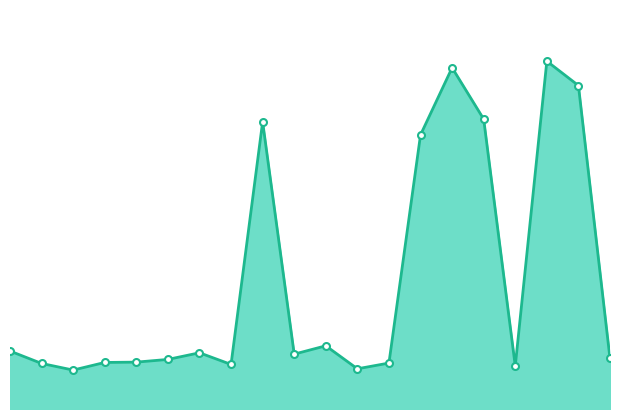

Is this an area chart (filled region under the line)?

Yes